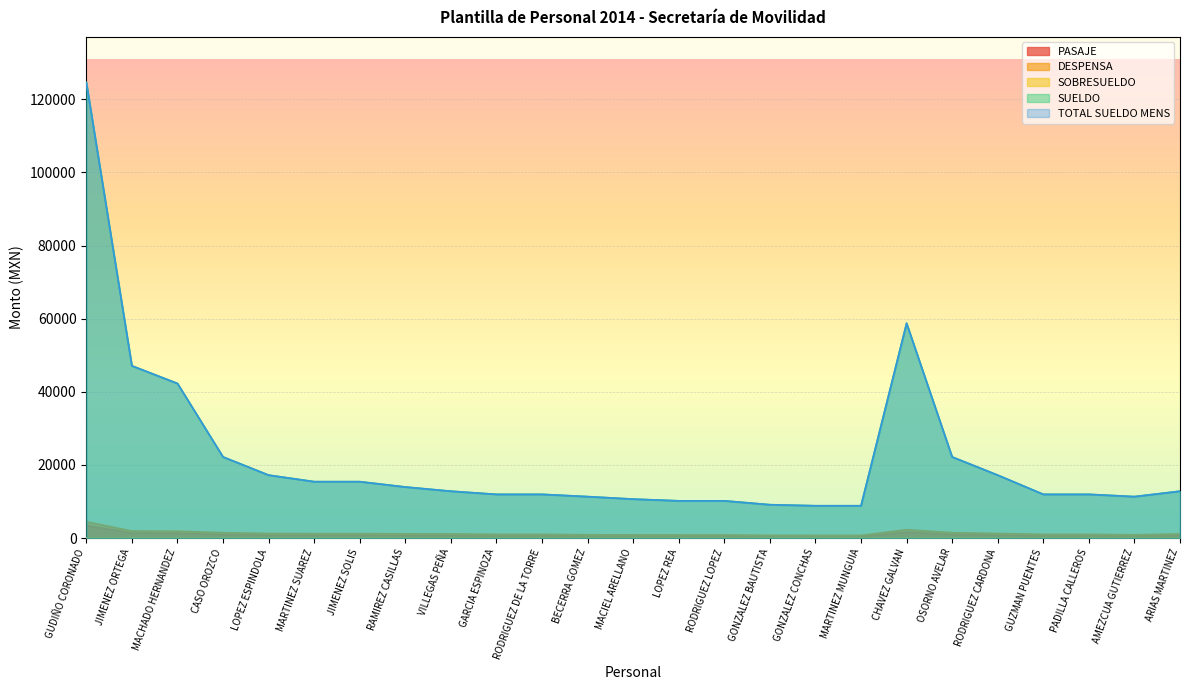

How many lines are shown in the chart?

5